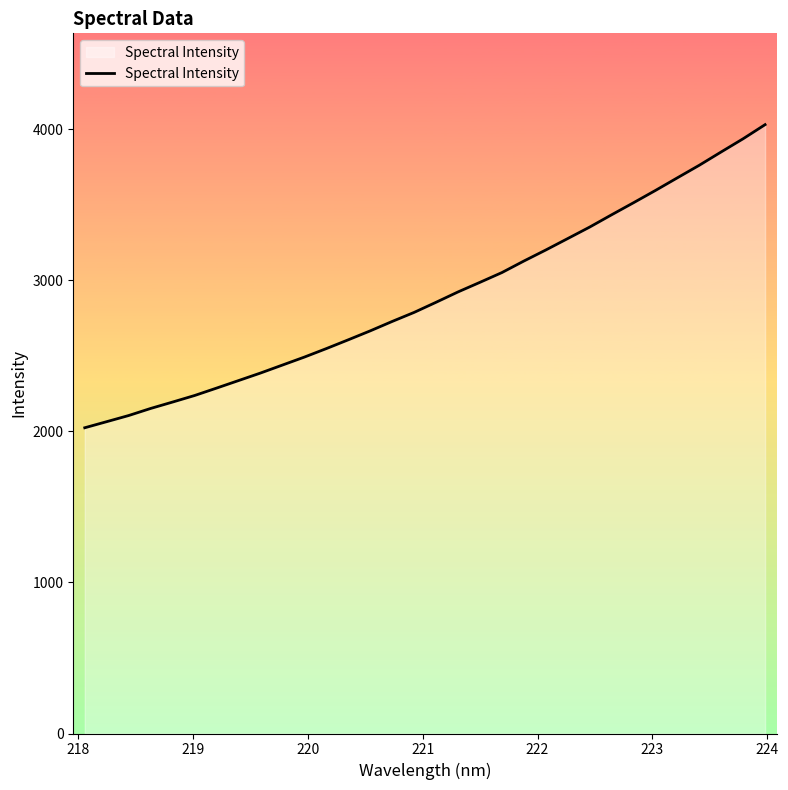

How many lines are shown in the chart?

1